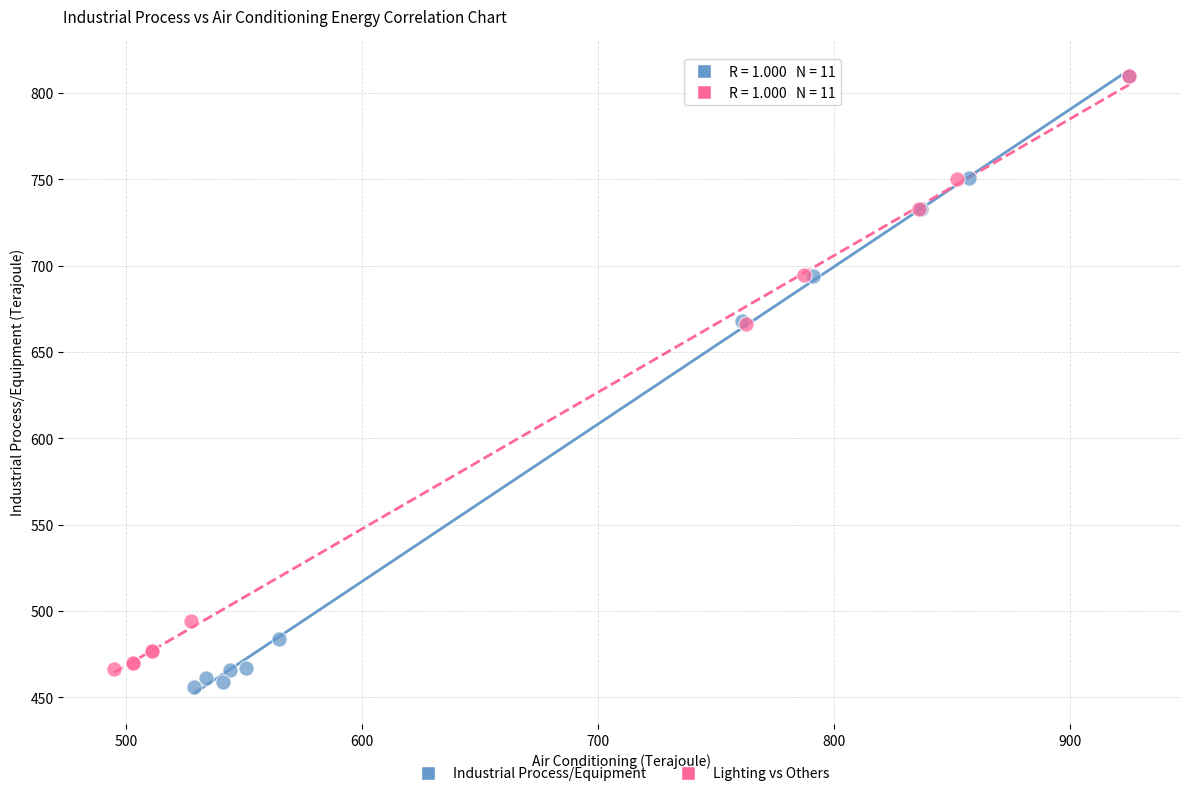

Which series has the largest Y range (max minus min)?

Industrial Process/Equipment